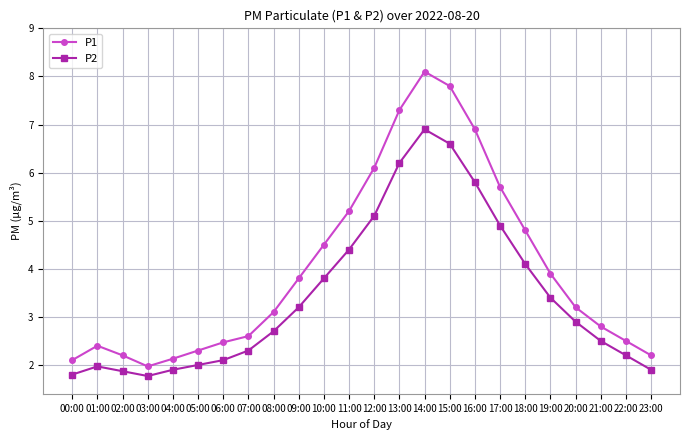

Is it true that P2 equals 5.1 at 12:00?

True